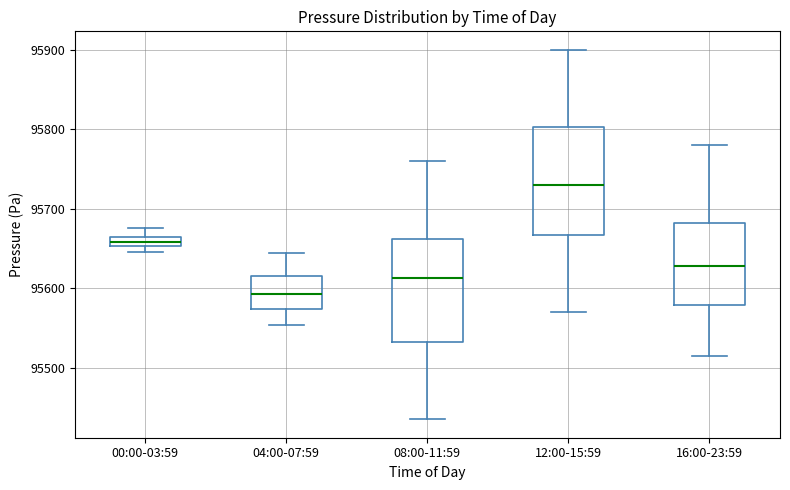

Which box's median line is the lowest?

04:00-07:59